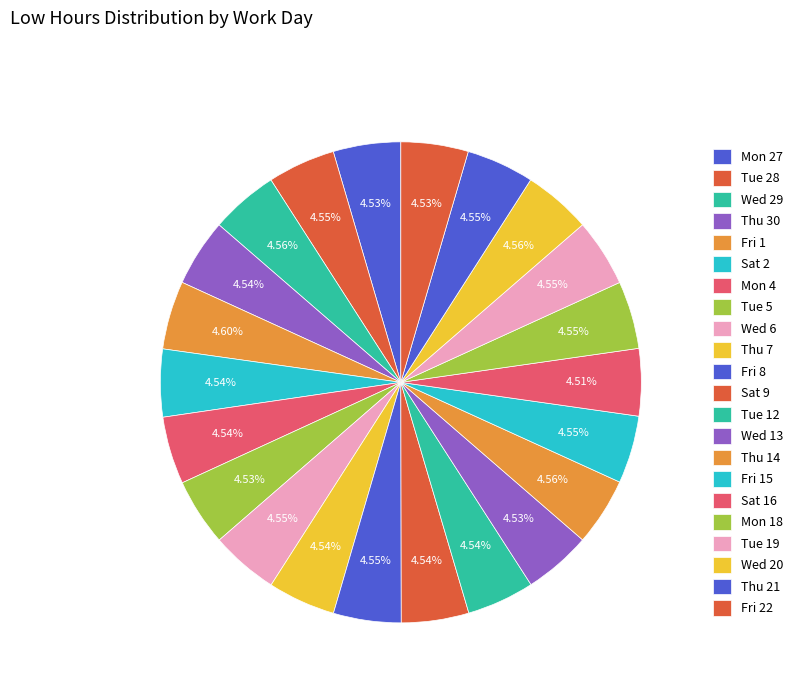

True or false: Fri 15 accounts for 5% of the total.

True